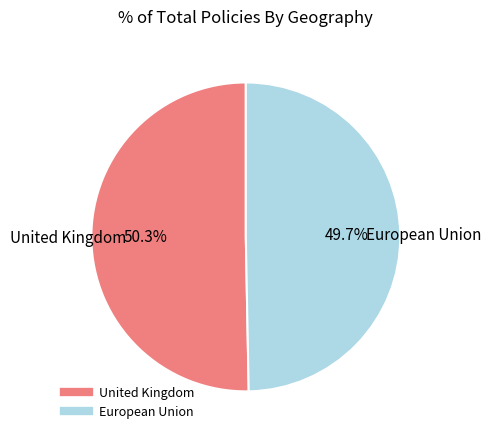

To the nearest percent, what is the difference between the largest and smallest slice percentages?

1%